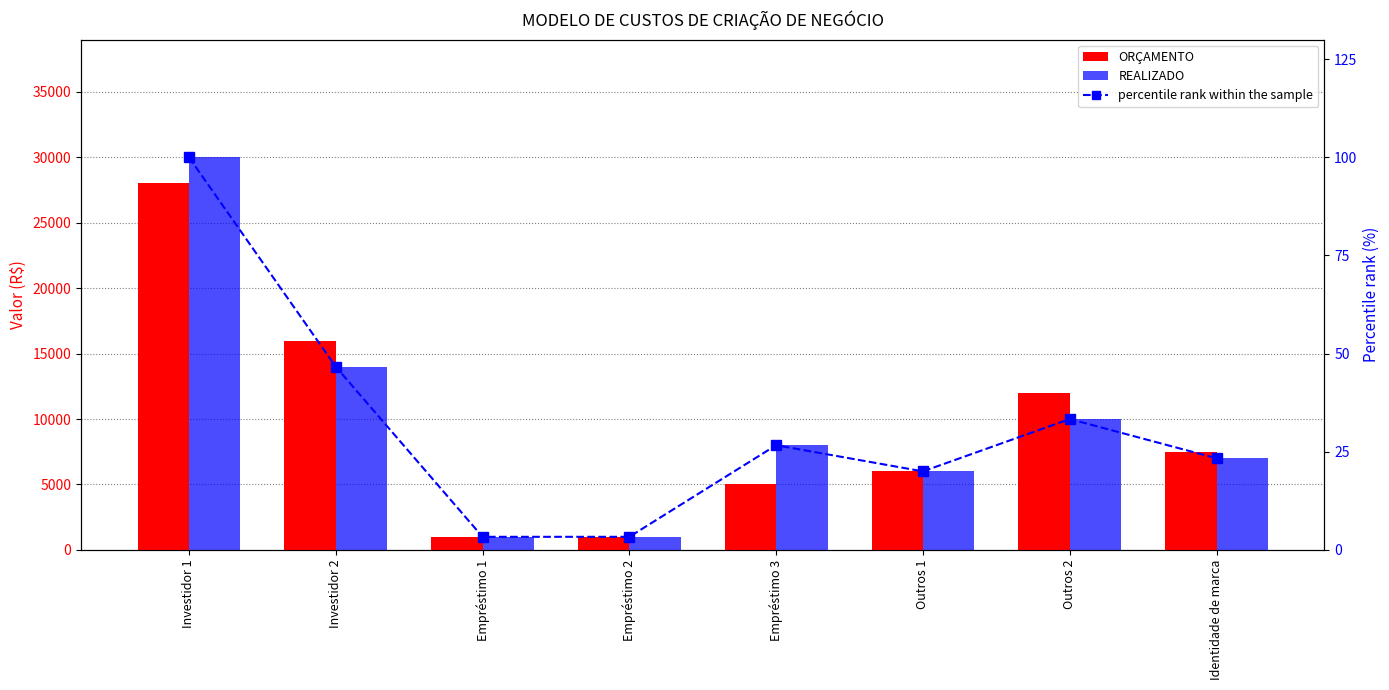

Is it true that REALIZADO equals 1000.0 at Empréstimo 1?

True